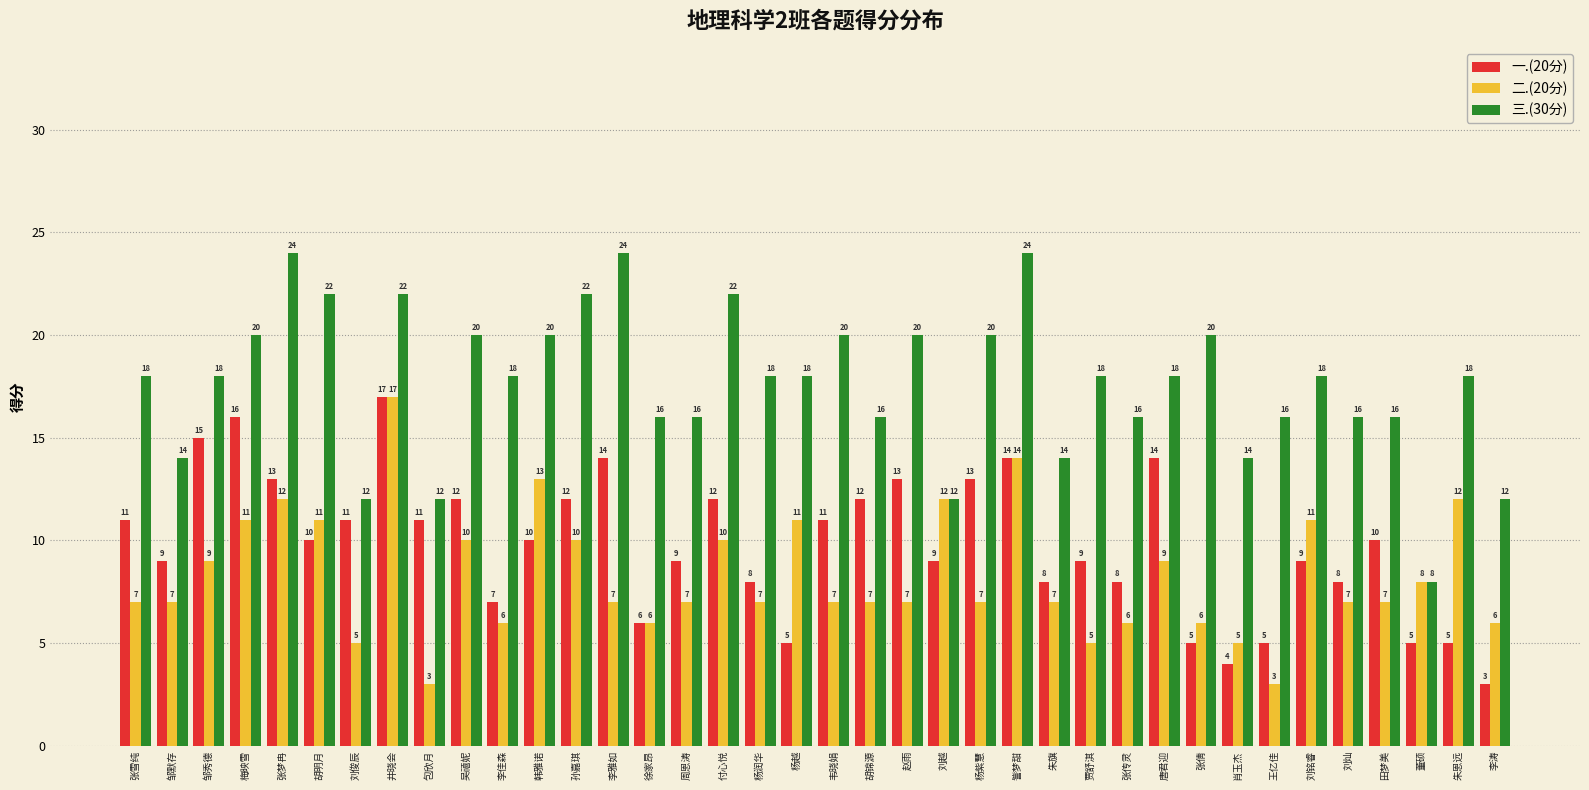

At 赵雨, list the series in order from smallest to largest.

二.(20分), 一.(20分), 三.(30分)